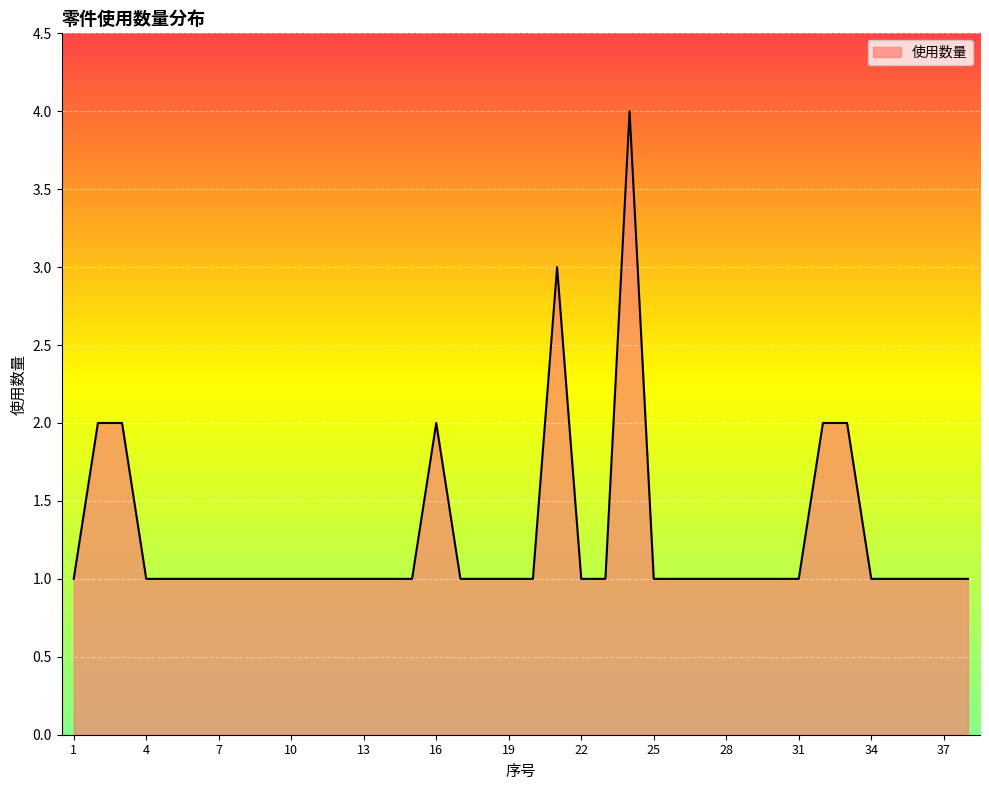

Does the chart have visible grid lines?

Yes